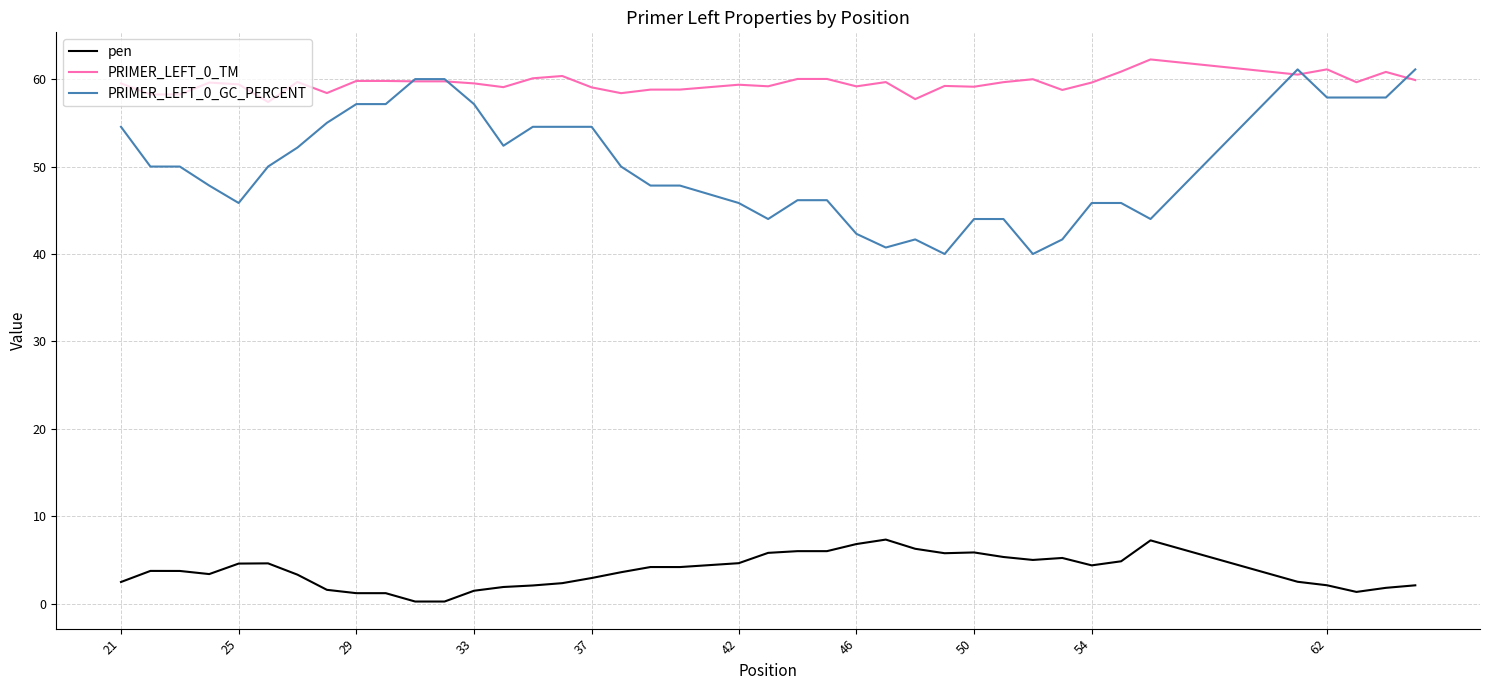

List the series in order of their overall mean, highest first.

PRIMER_LEFT_0_TM, PRIMER_LEFT_0_GC_PERCENT, pen